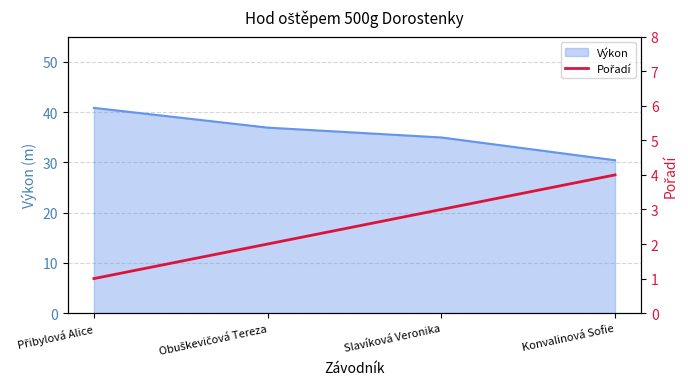

What is the lowest value of the Výkon series?

30.4